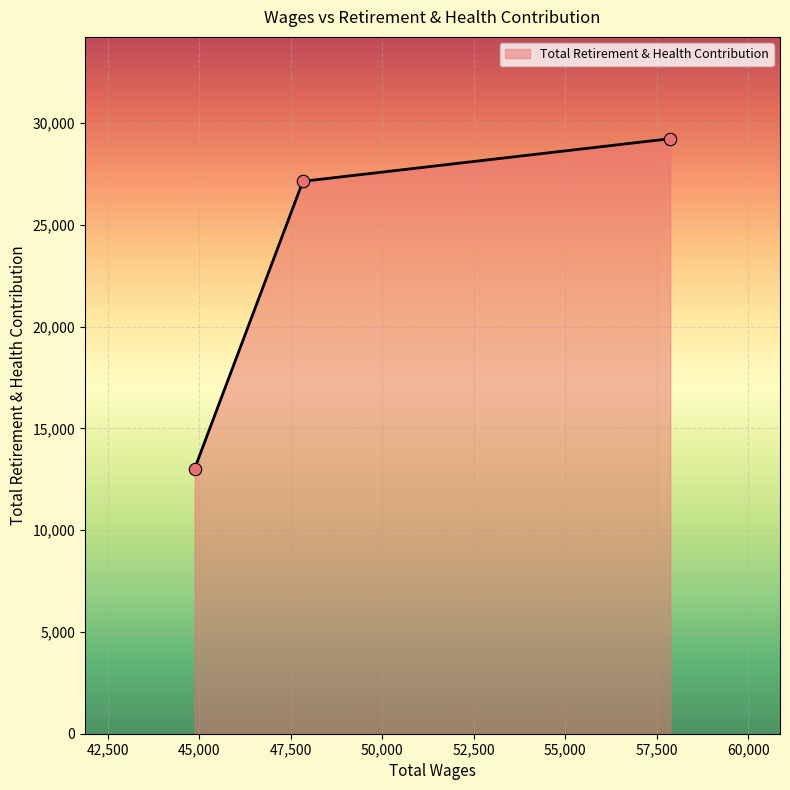

What is the sum of all values?

69383